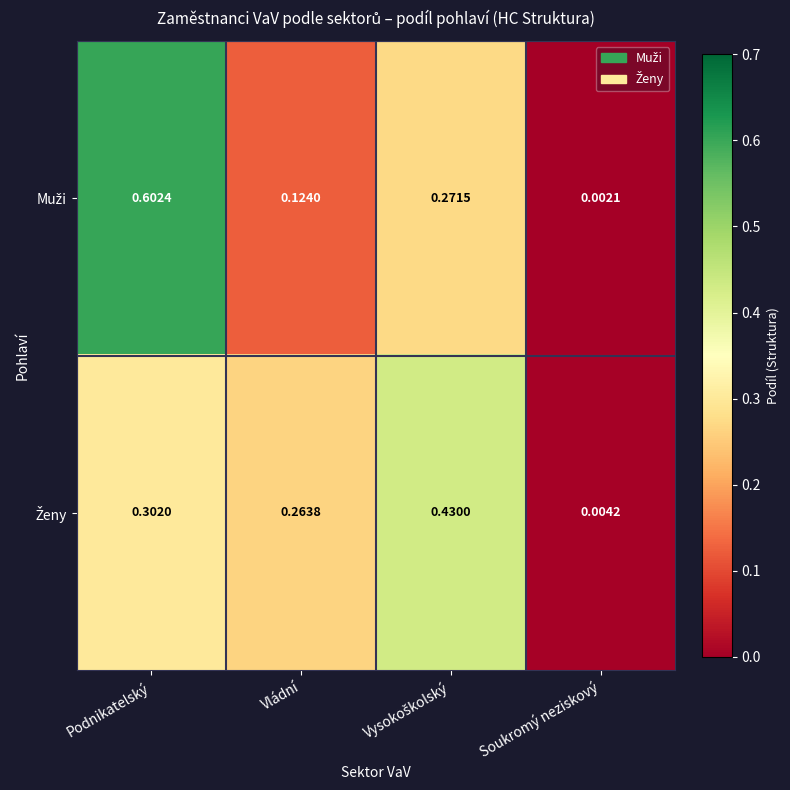

At which category is the sum across all series the highest?

Podnikatelský